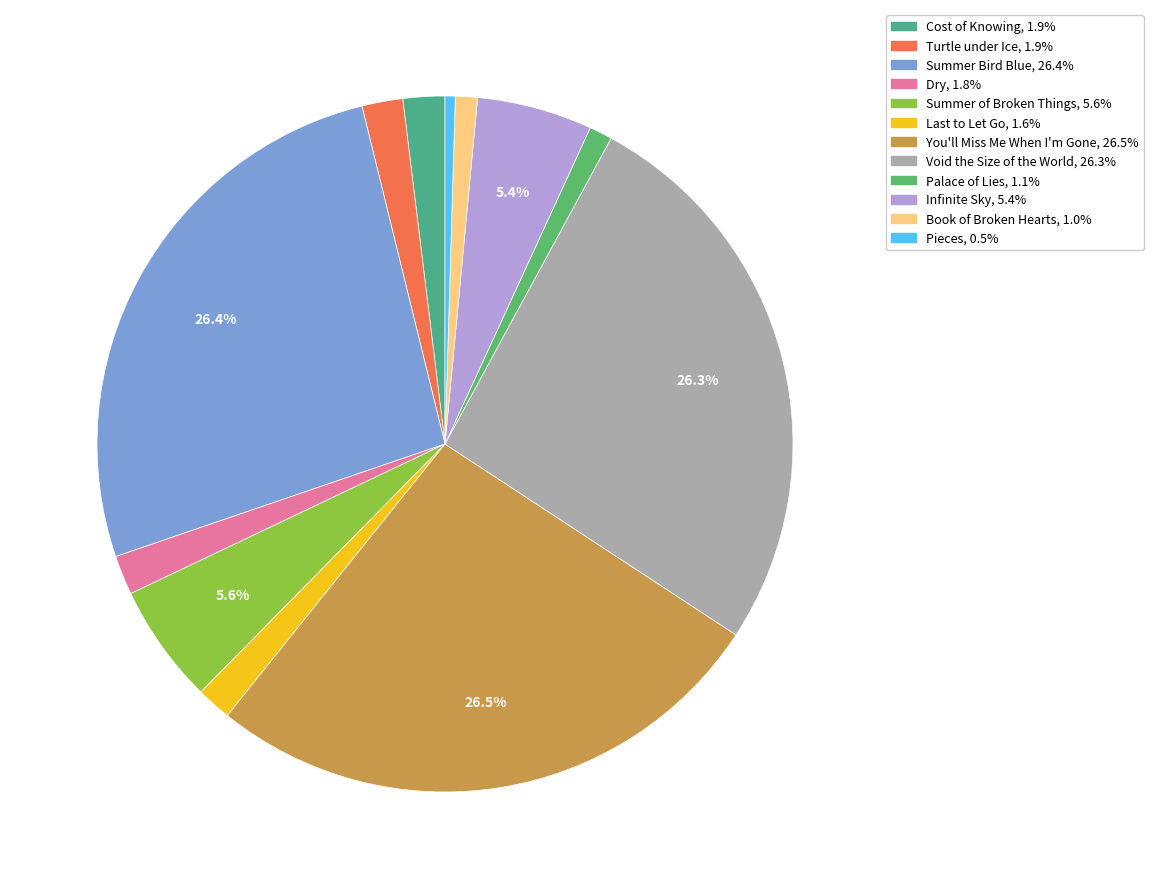

What is the ratio of the value at You'll Miss Me When I'm Gone to the value at Summer of Broken Things?

4.8